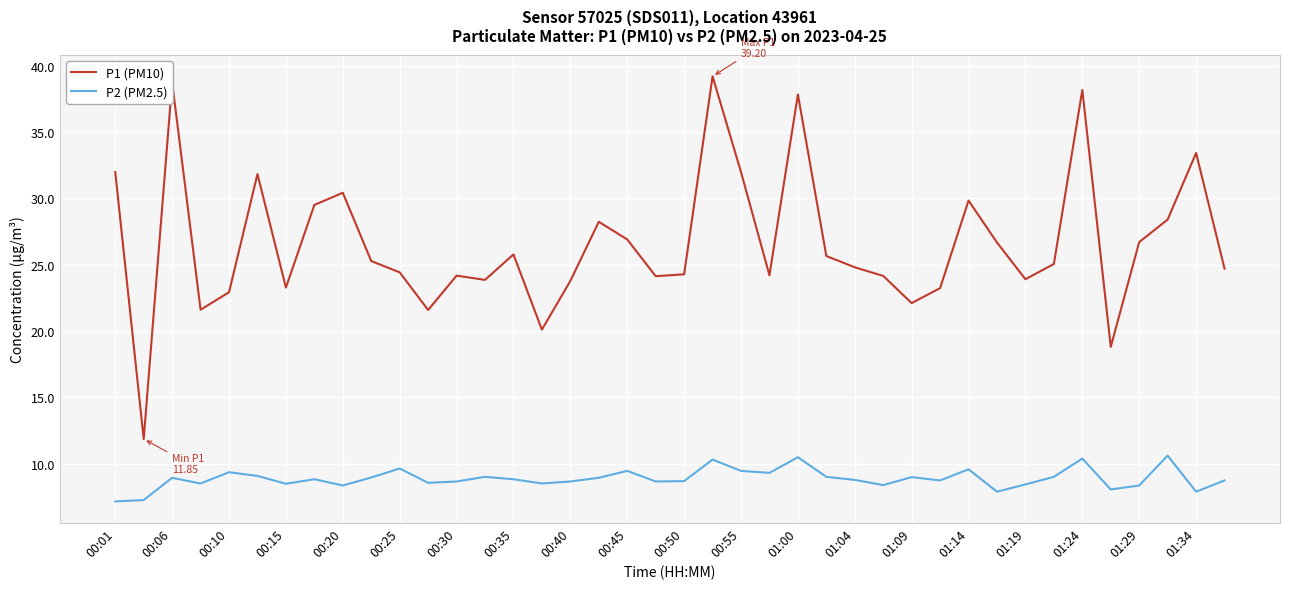

What is the highest value of the P1 (PM10) series?

39.2